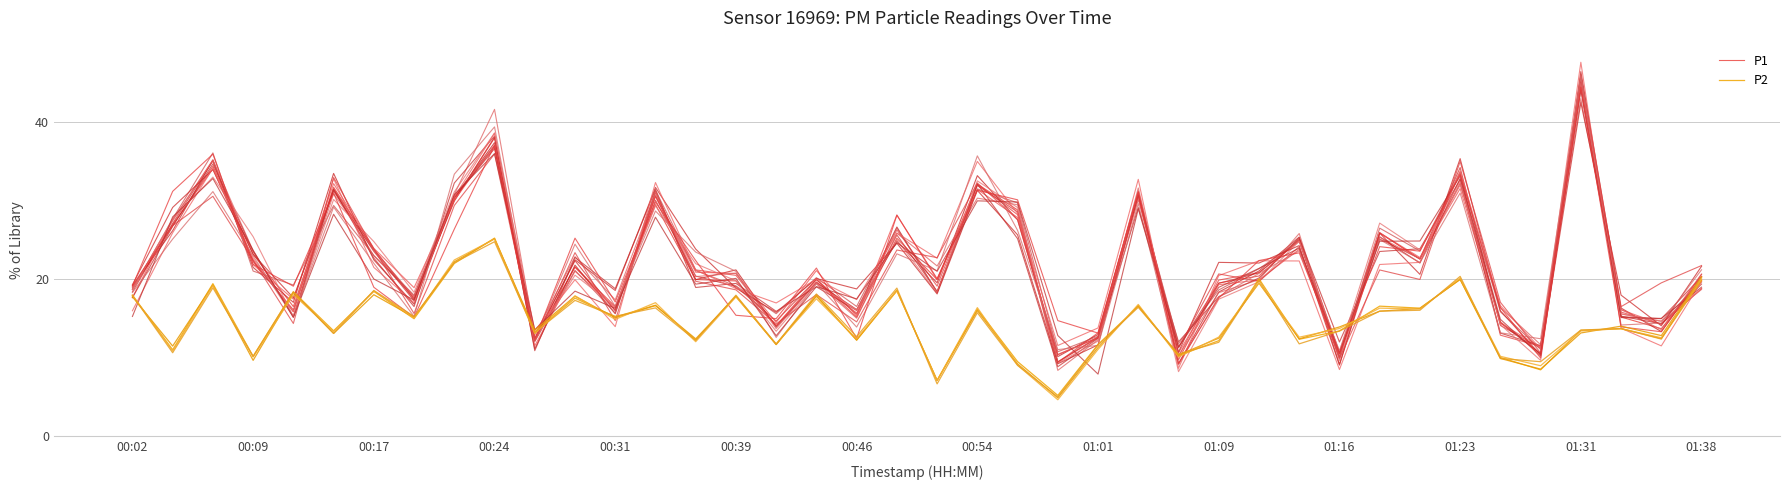

Which category has the highest value in the P2 series?

00:24